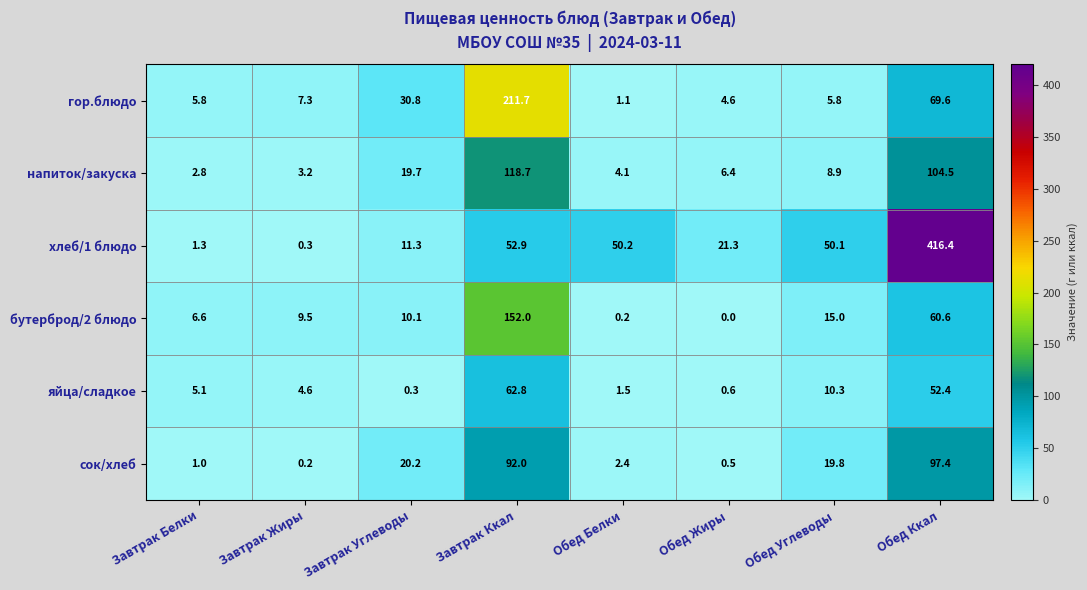

At which category is the sum across all series the highest?

Обед Ккал